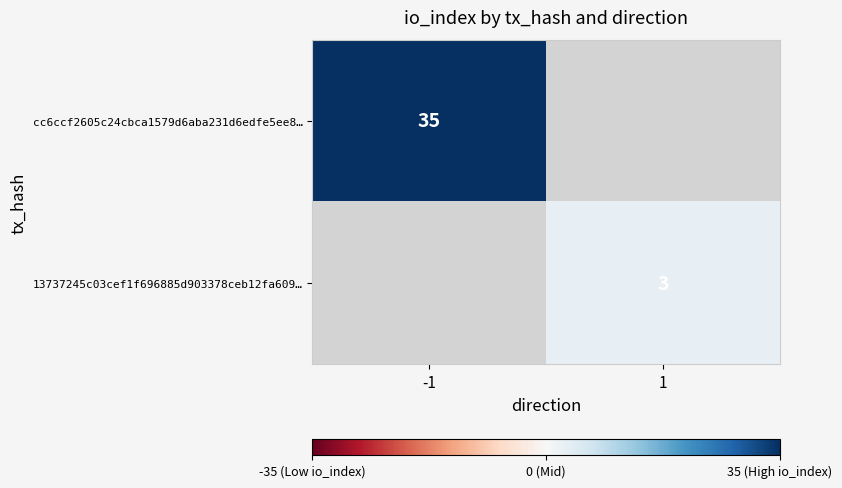

True or false: 13737245c03cef1f696885d903378ceb12fa609… has a value of 5 at 1.

False